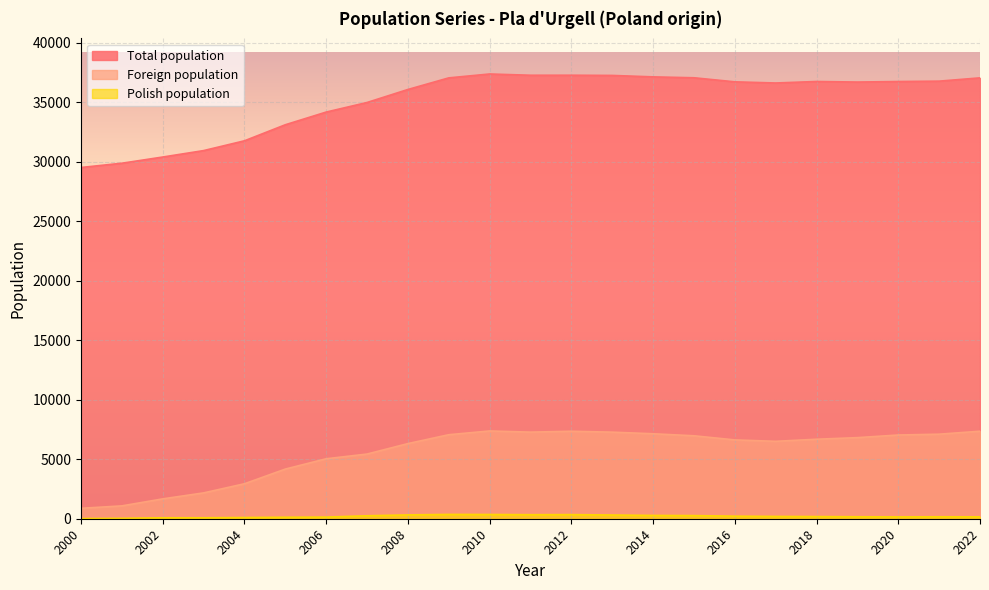

What is the average value of the Polish population series?

201